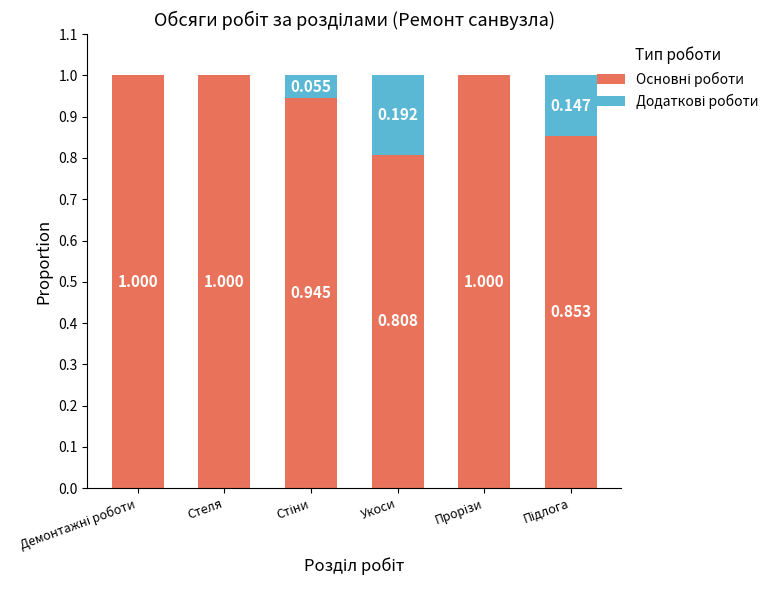

What position from the left is Укоси?

4